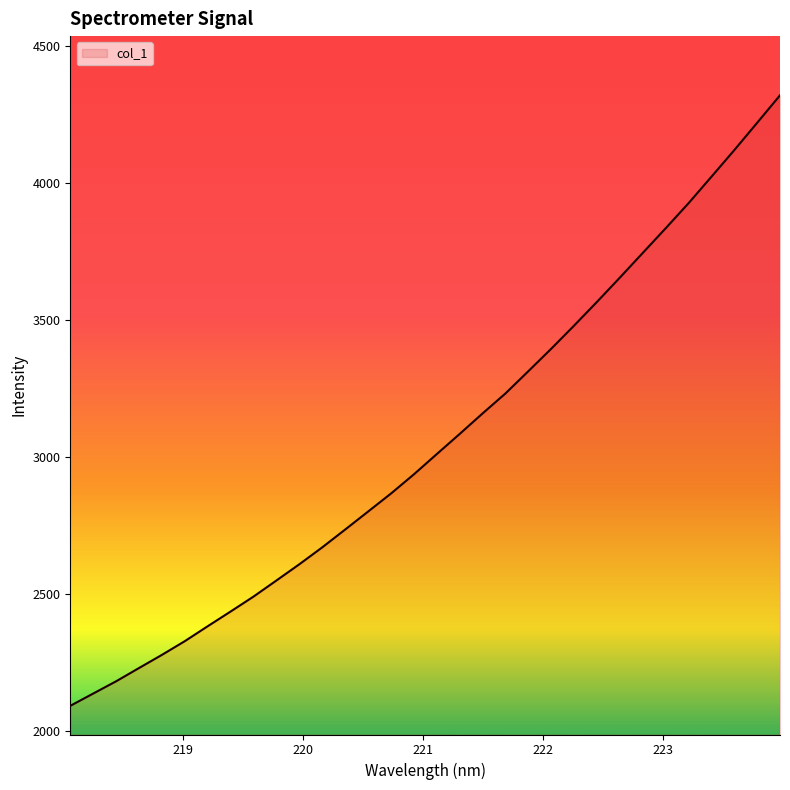

True or false: the data has more than 2 interior local peaks.

False